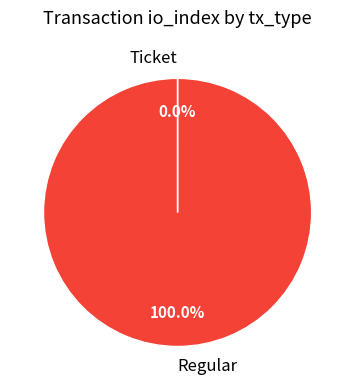

What is the largest slice in the pie chart?

Regular